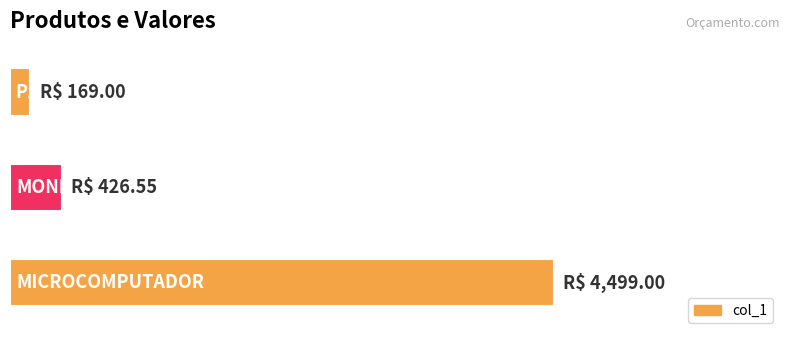

Are the bars horizontal?

Yes